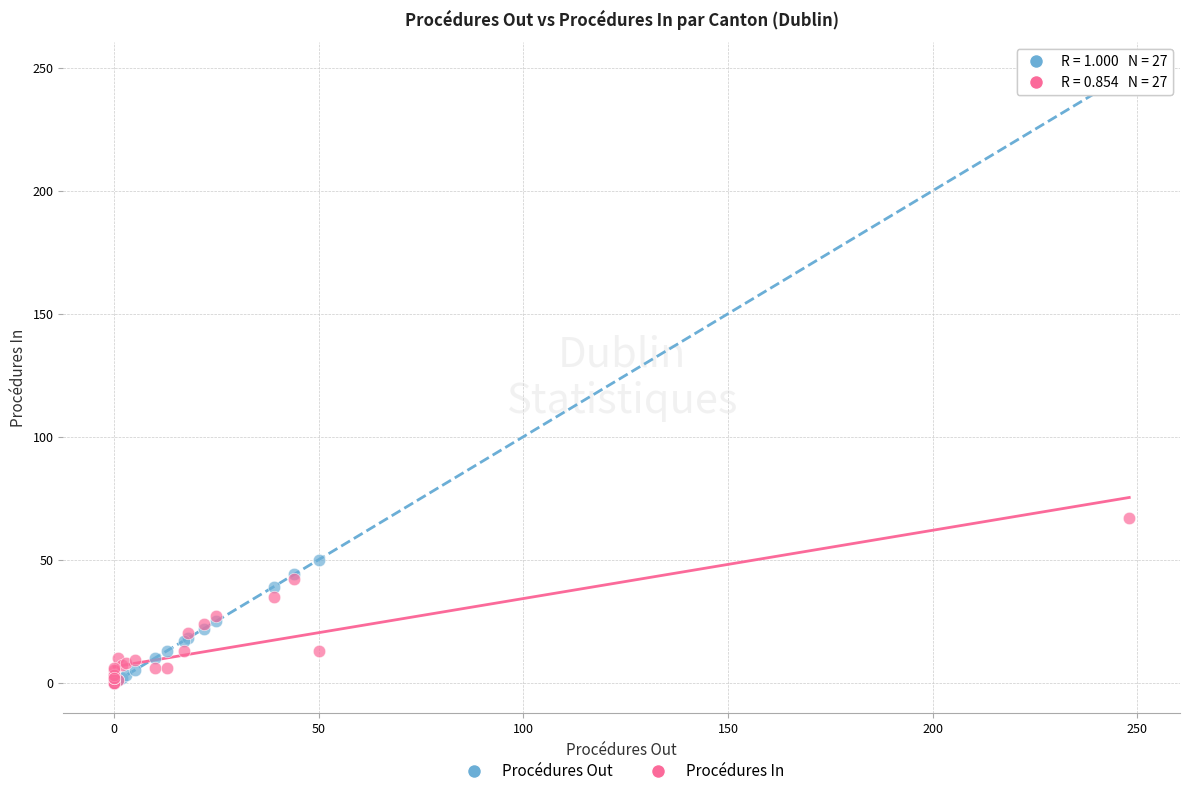

Which series has the widest spread of Y values?

Procédures Out